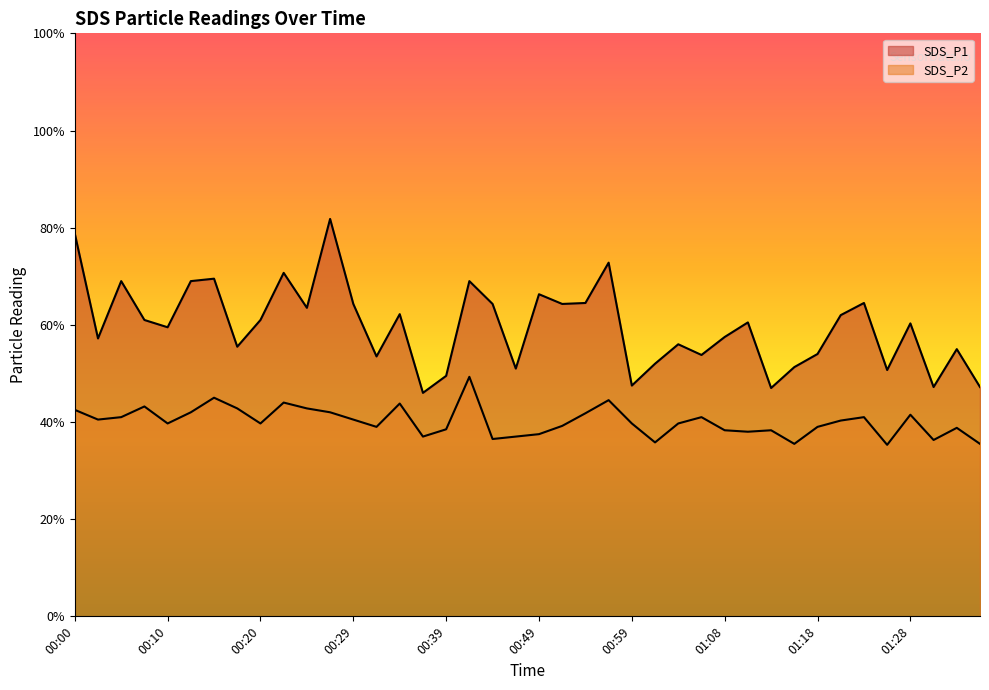

List the series in order of their overall mean, highest first.

SDS_P1, SDS_P2